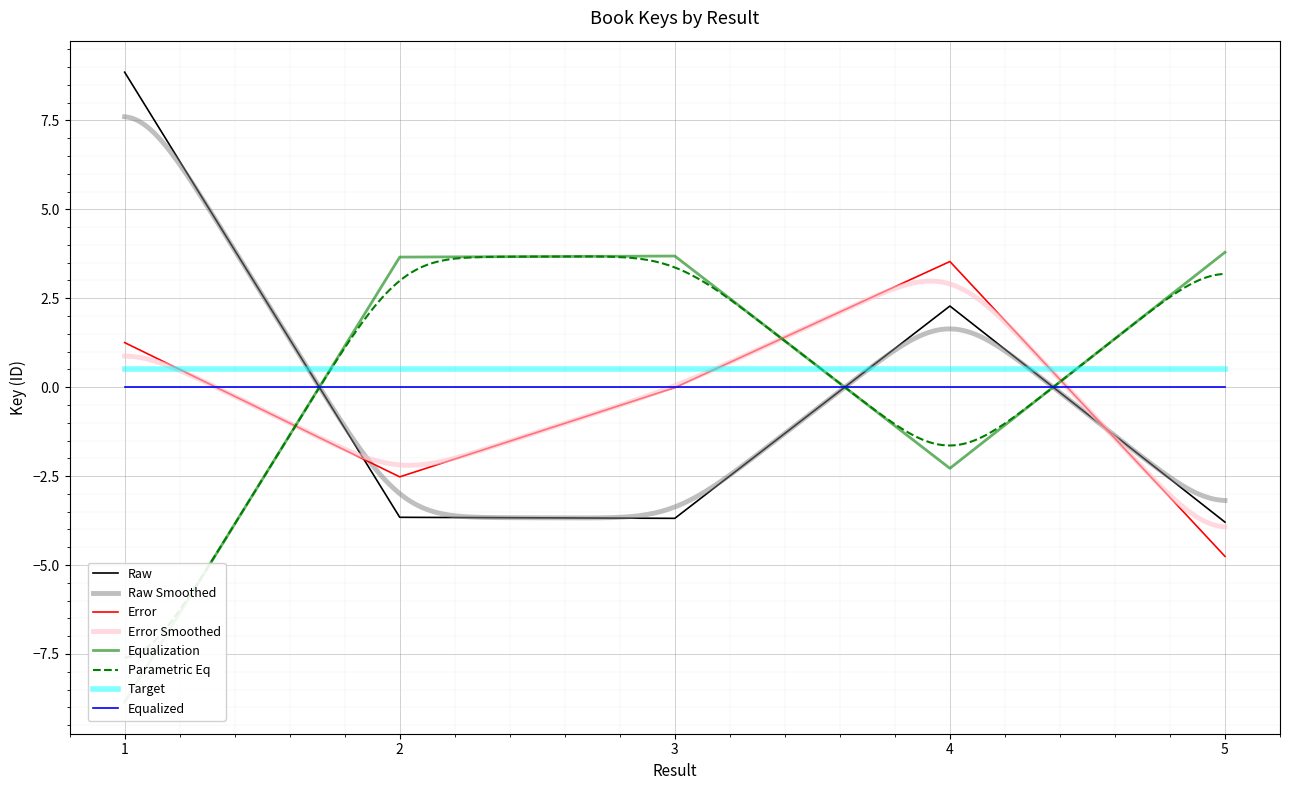

Is it true that Error equals -7.5 at 5?

False